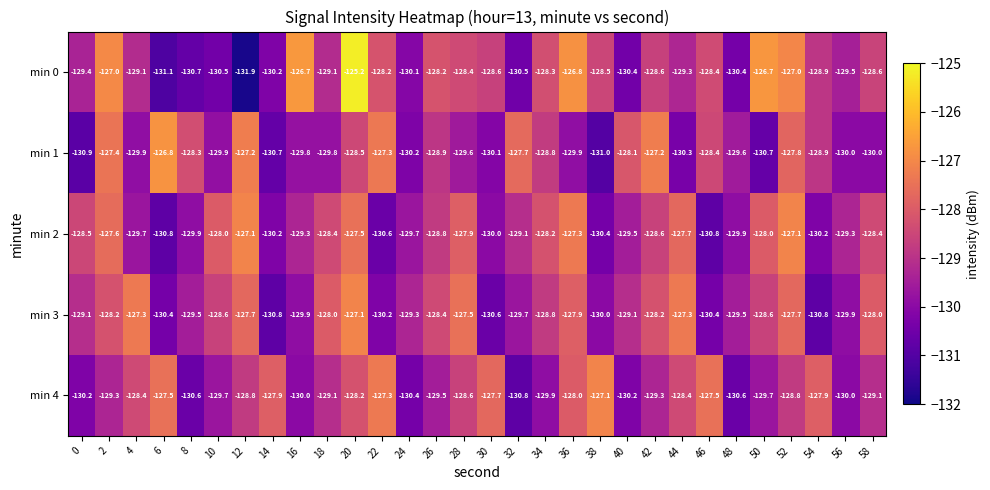

What is the spread (max minus min) of values at 20?

3.3